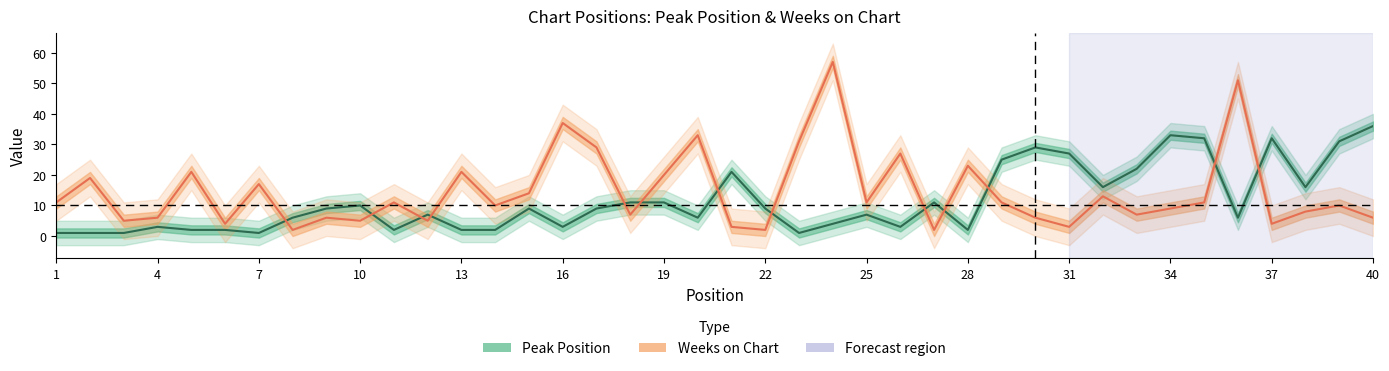

True or false: Weeks on Chart has a value of 11 at 1.

True